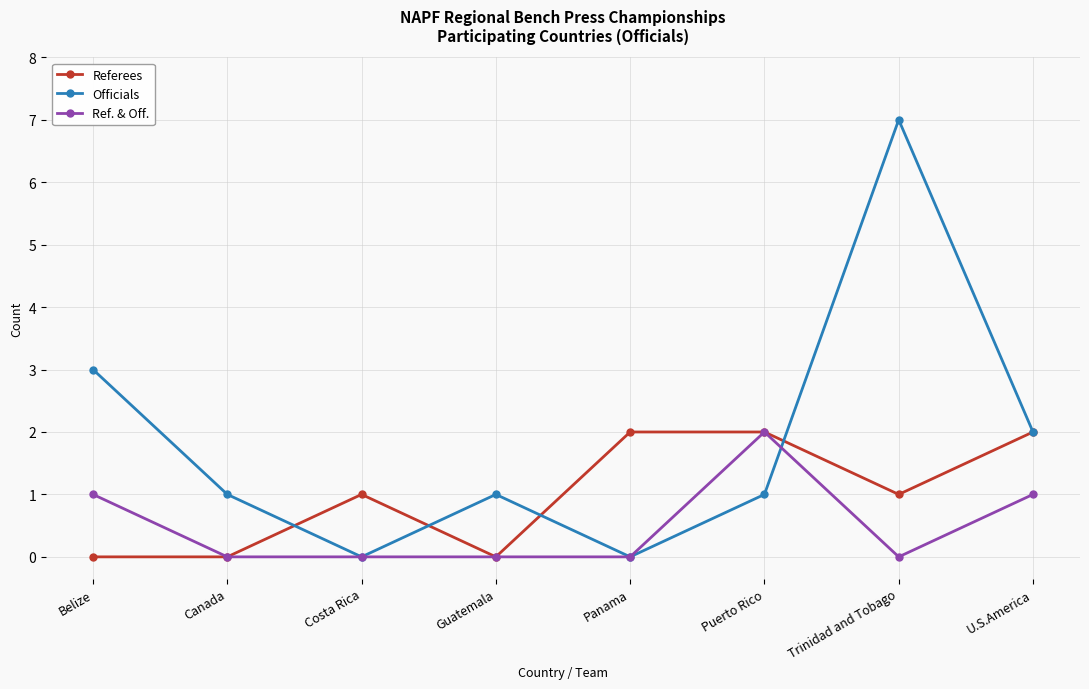

At which category does the chart reach its peak across all series?

Trinidad and Tobago